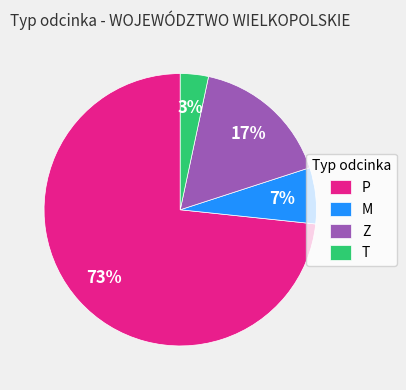

Does any single category account for the majority?

Yes